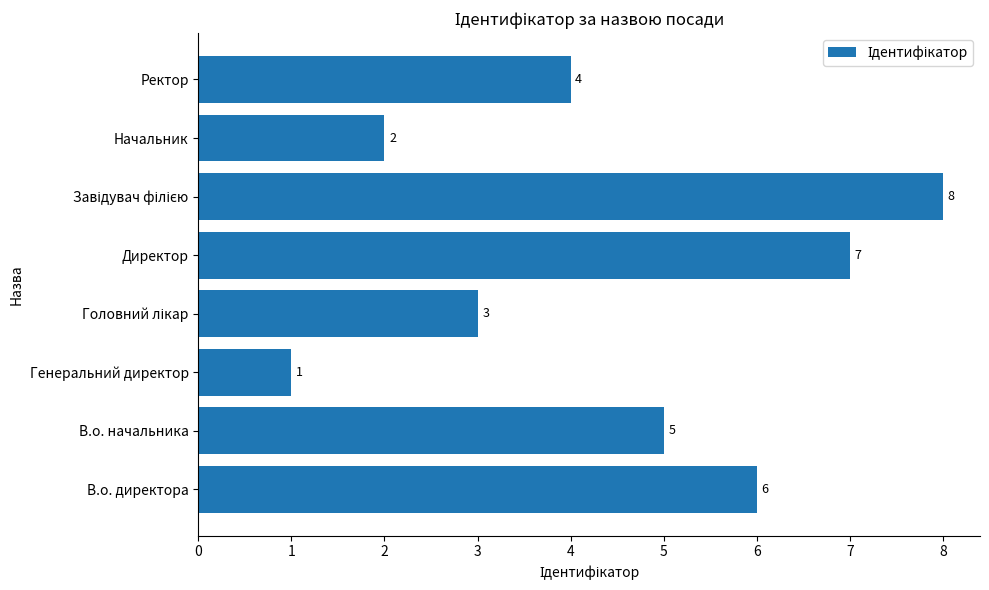

What is the change in value from В.о. начальника to Начальник?

-3